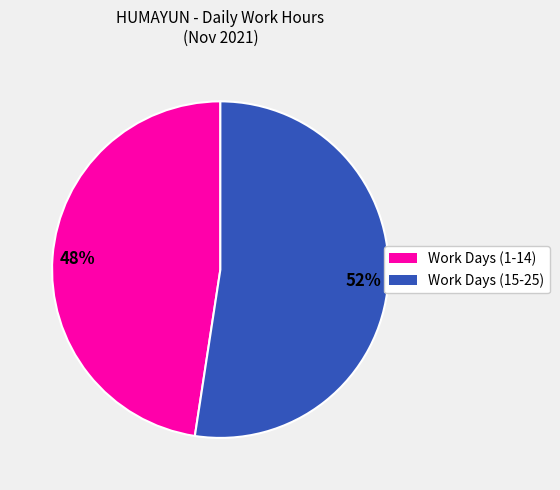

To the nearest percent, what is the average slice percentage?

50%